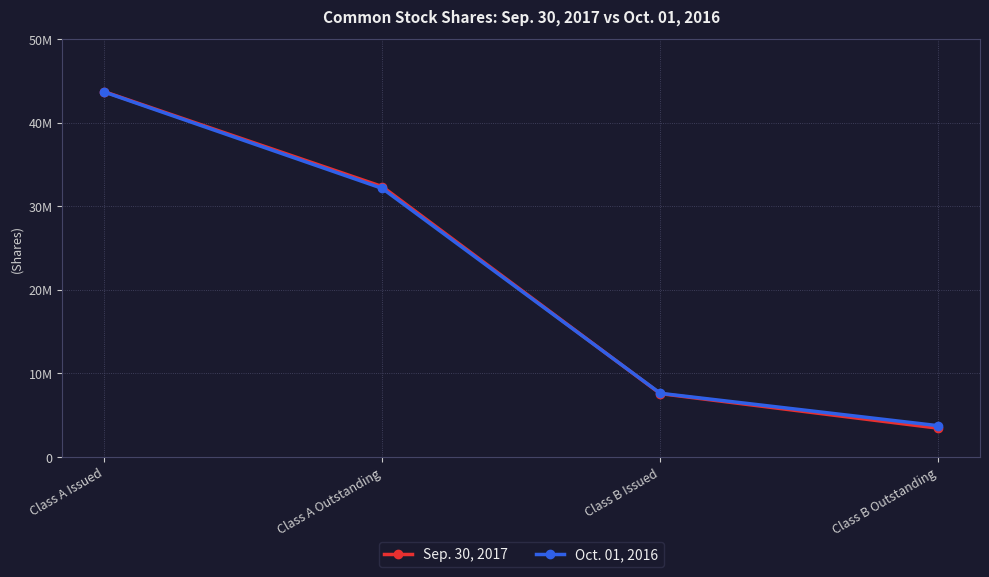

Which has a higher value, Class B Issued or Class A Issued?

Class A Issued